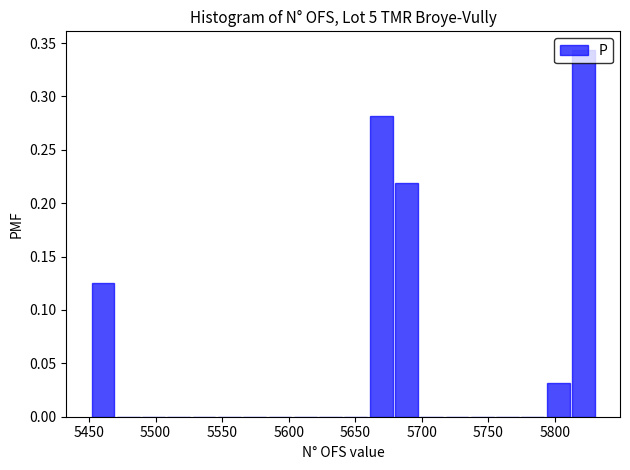

Around what value on the x-axis is the tallest bar? Give the approximate position of its centre, as read against the axis.

5820